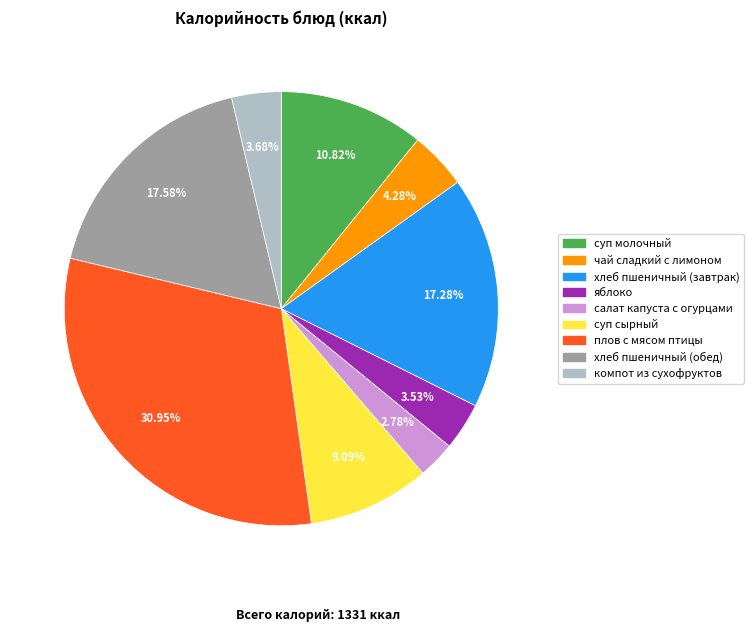

How many segments does this pie chart have?

9